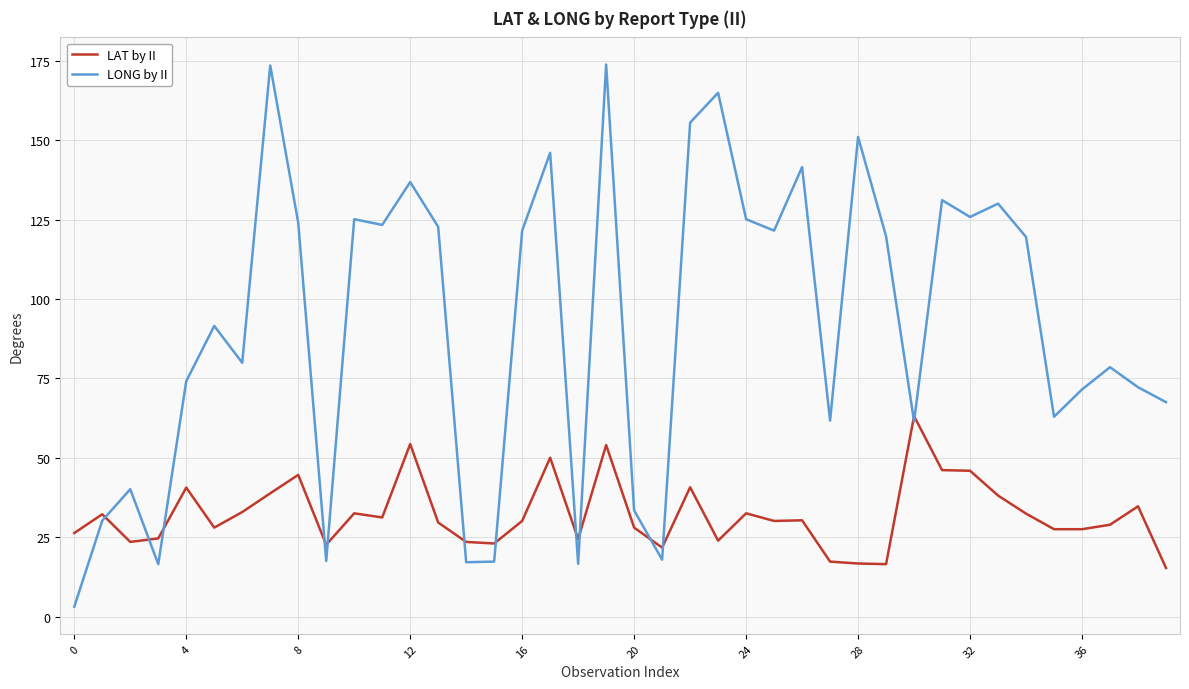

What is the sum of all LAT by II values?

1283.9